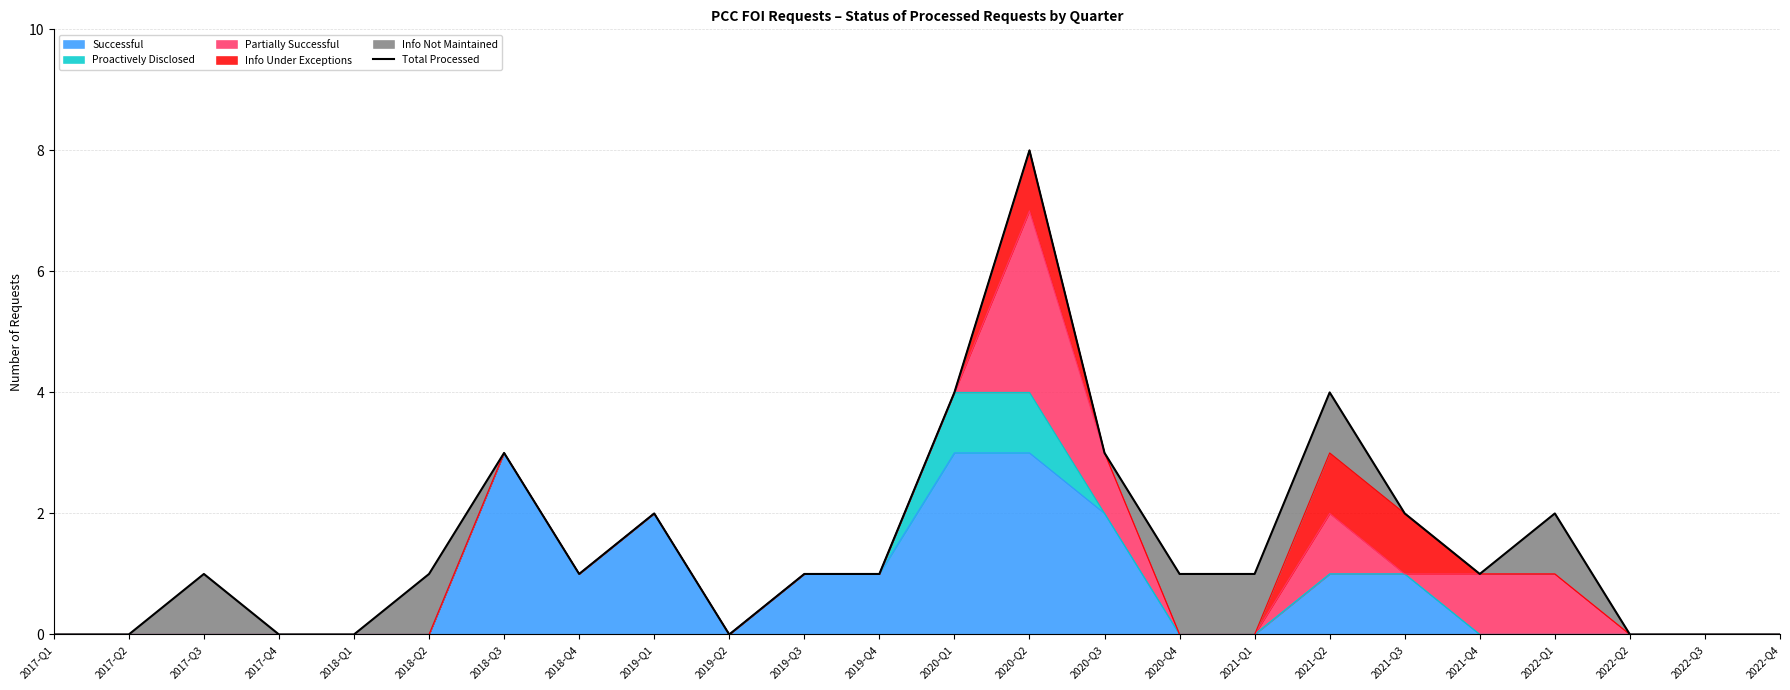

What is the label of the 24th point from the right?

2017-Q1